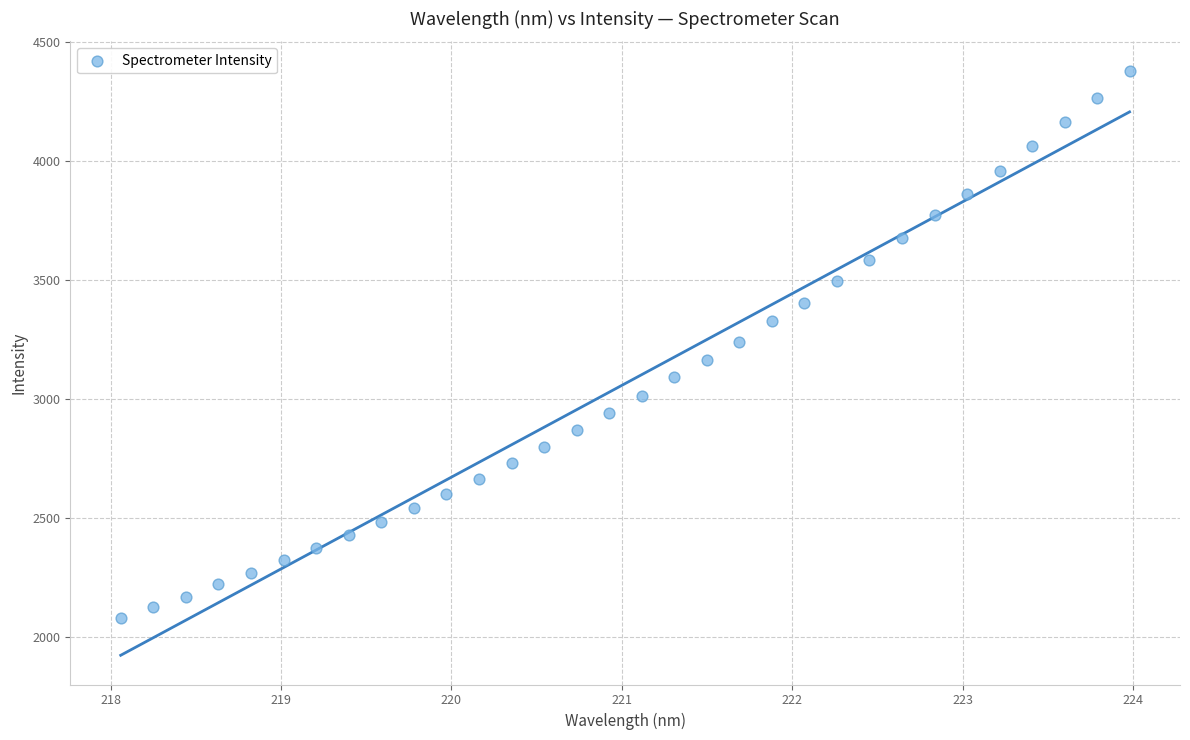

What is the range of X values (max minus min)?

5.9